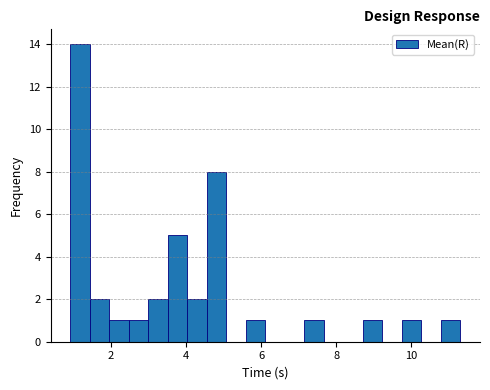

Read against the x-axis, roughly where is the centre of the tallest bar?

1.2